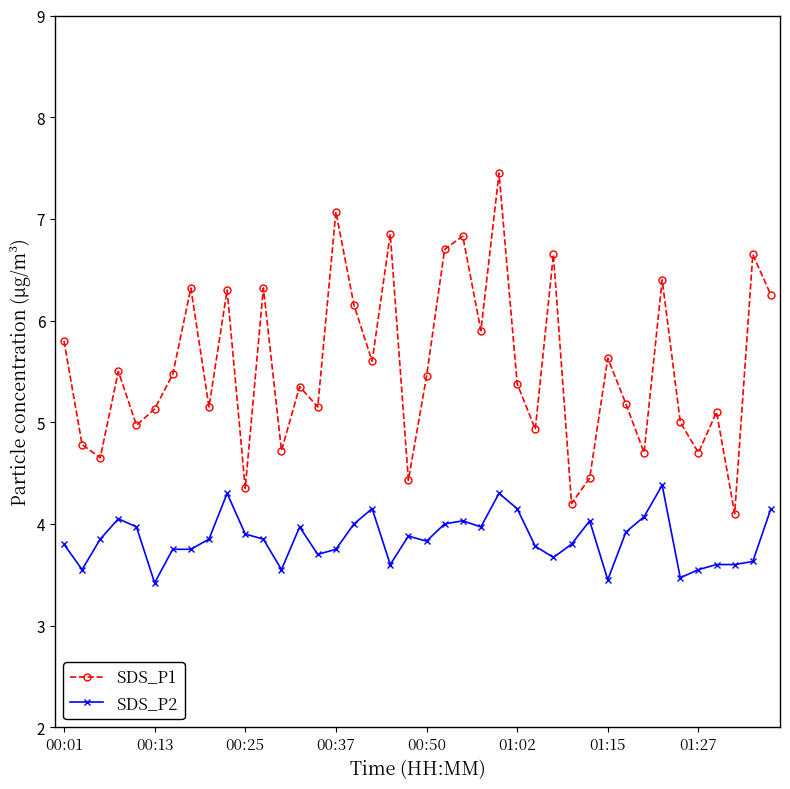

What are all the series names shown in the legend?

SDS_P1, SDS_P2